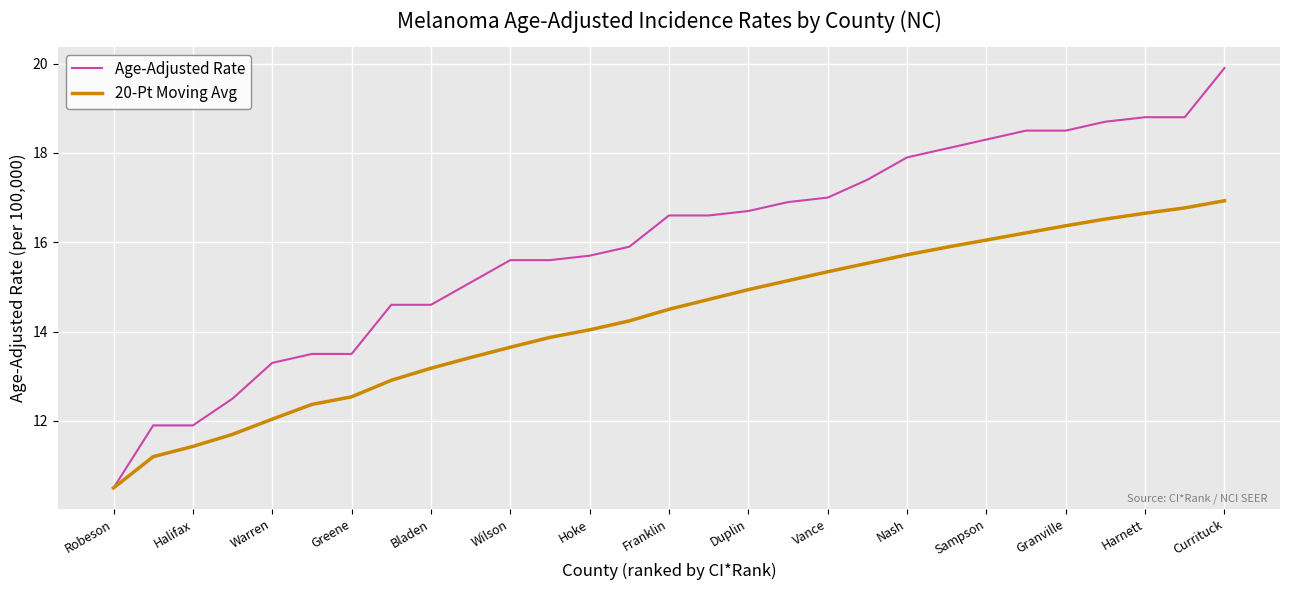

What are all the series names shown in the legend?

Age-Adjusted Rate, 20-Pt Moving Avg